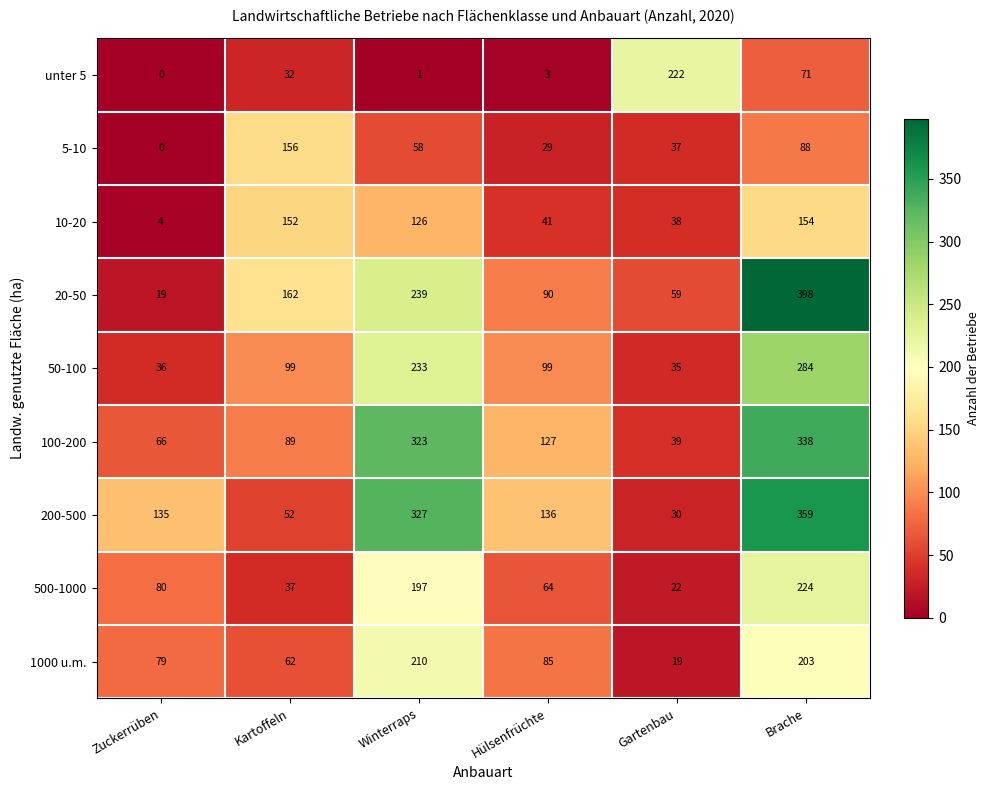

At which label is 100-200 closest to 188?

Hülsenfrüchte